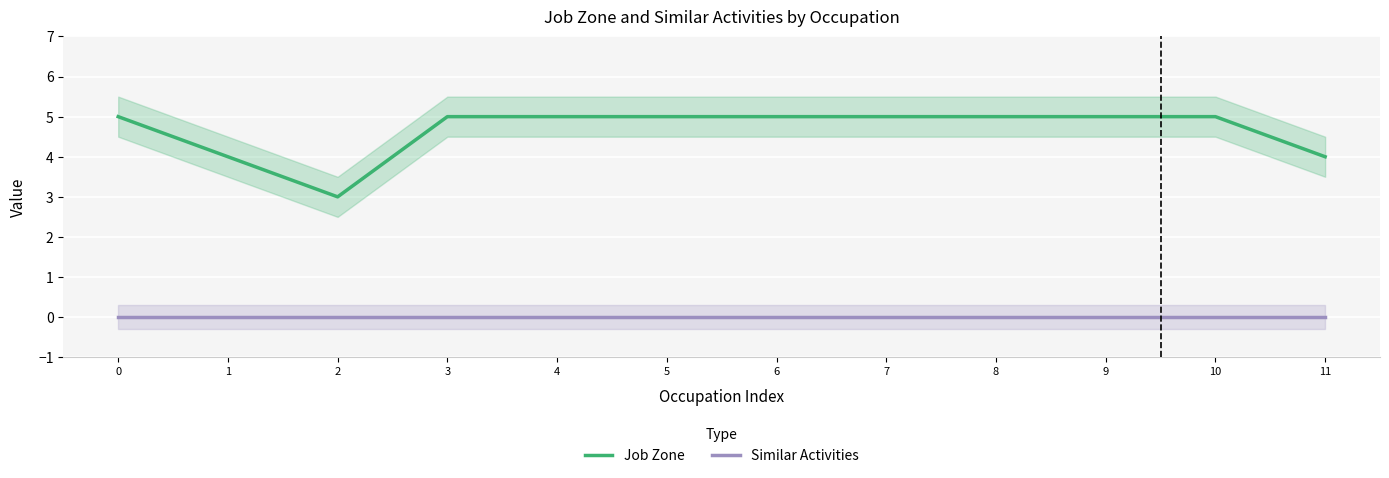

At 8, list the series in order from smallest to largest.

Similar Activities, Job Zone